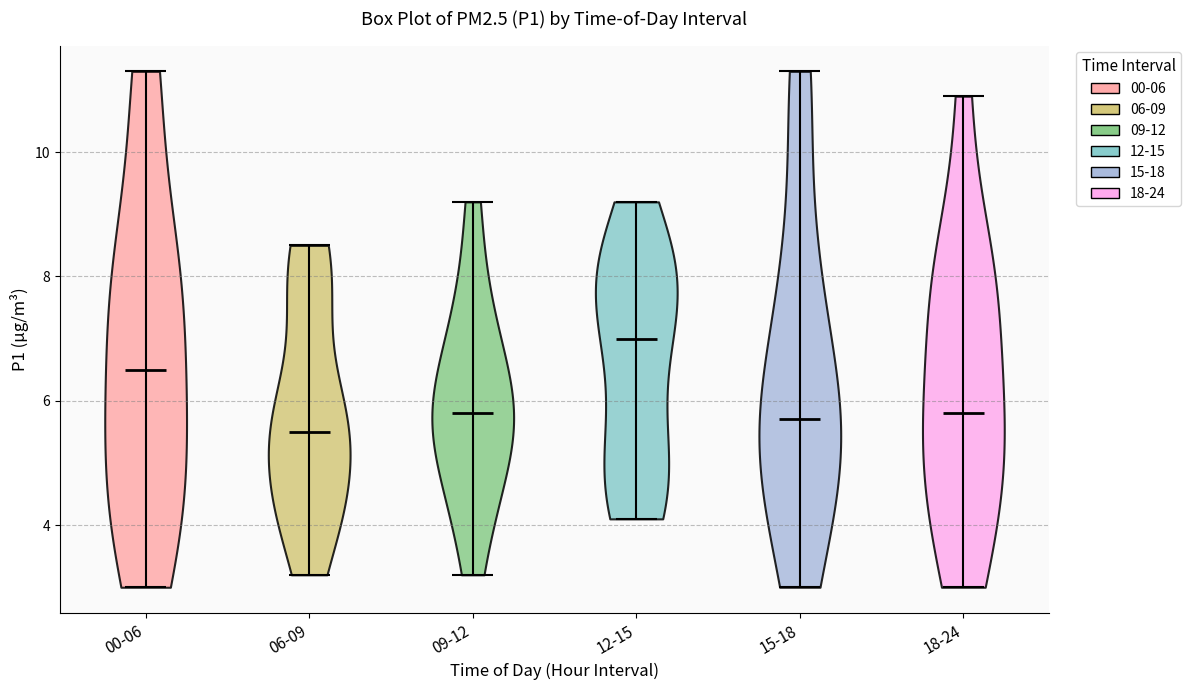

Reading left to right, read every violin against the y-axis: where its median line is, and the lowest and highest points it reaches. The values are not printed on the chart, so give them approximately, as read against the axis.

00-06: median line 6.6, lowest point 3.0, highest point 11.4
06-09: median line 5.6, lowest point 3.2, highest point 8.6
09-12: median line 5.8, lowest point 3.2, highest point 9.2
12-15: median line 7.0, lowest point 4.2, highest point 9.2
15-18: median line 5.8, lowest point 3.0, highest point 11.4
18-24: median line 5.8, lowest point 3.0, highest point 11.0